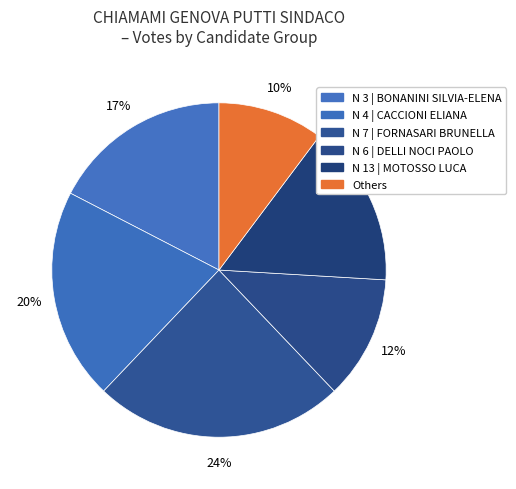

How many slices are in this pie chart?

6